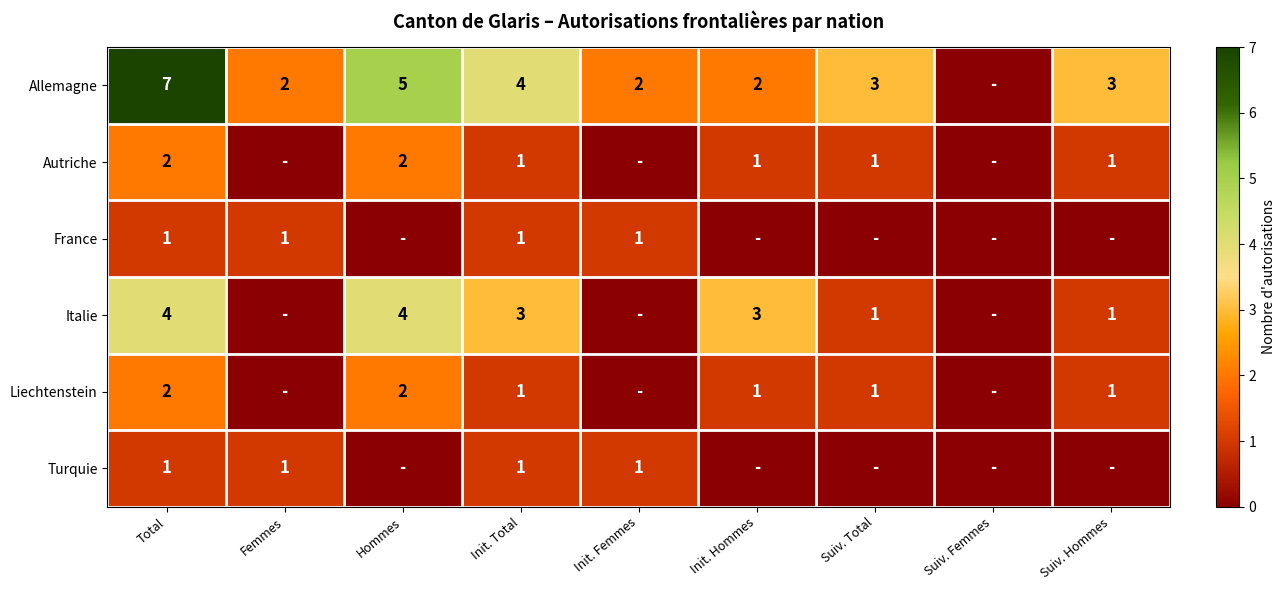

Is the value of France at Init. Femmes greater than the value of Allemagne at Suiv. Total?

No